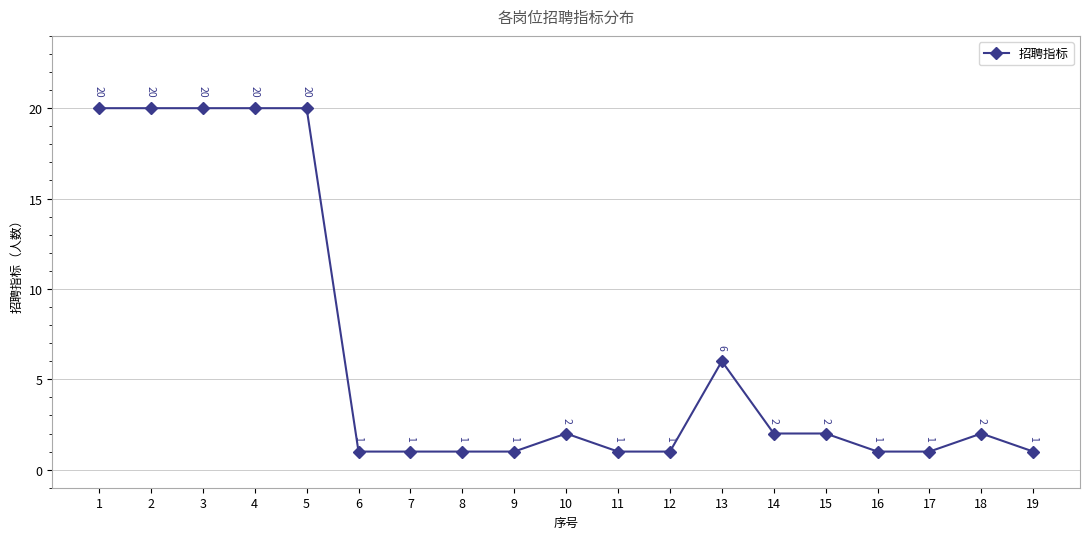

The value at 14 is 2. True or false?

True